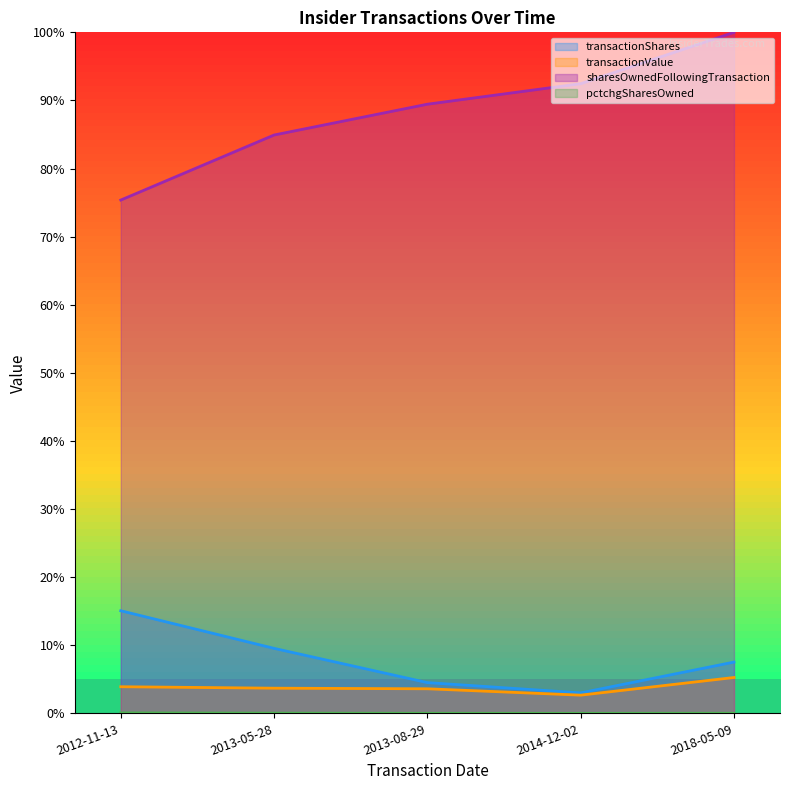

Reading left to right, what are all the values shown in this chart?

transactionShares: 0.2	0.1	0.0	0.0	0.1
transactionValue: 0.0	0.0	0.0	0.0	0.1
sharesOwnedFollowingTransaction: 0.8	0.8	0.9	0.9	1.0
pctchgSharesOwned: 0.0	0.0	0.0	0.0	0.0